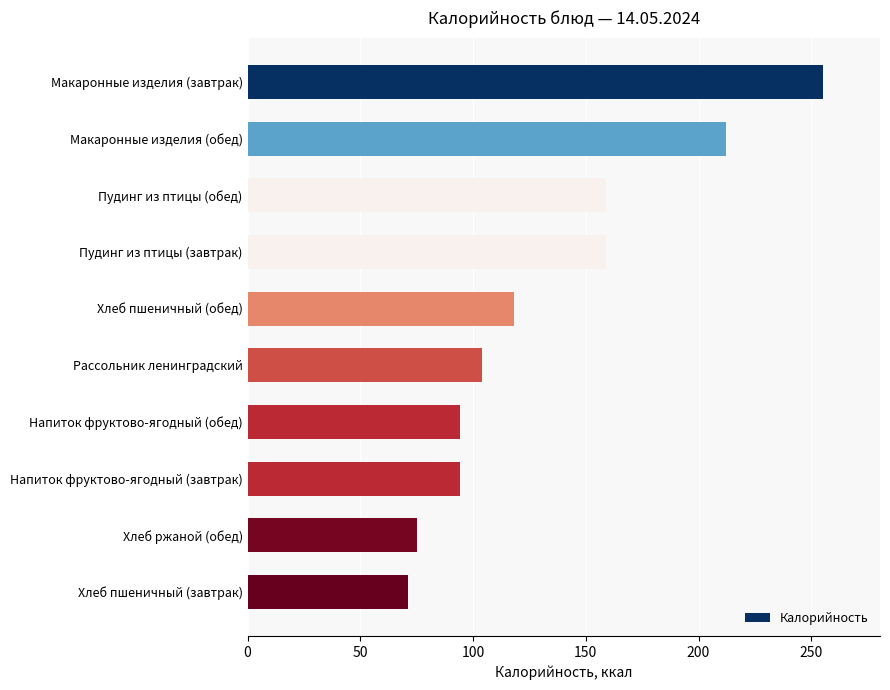

How many bars are there in total?

10